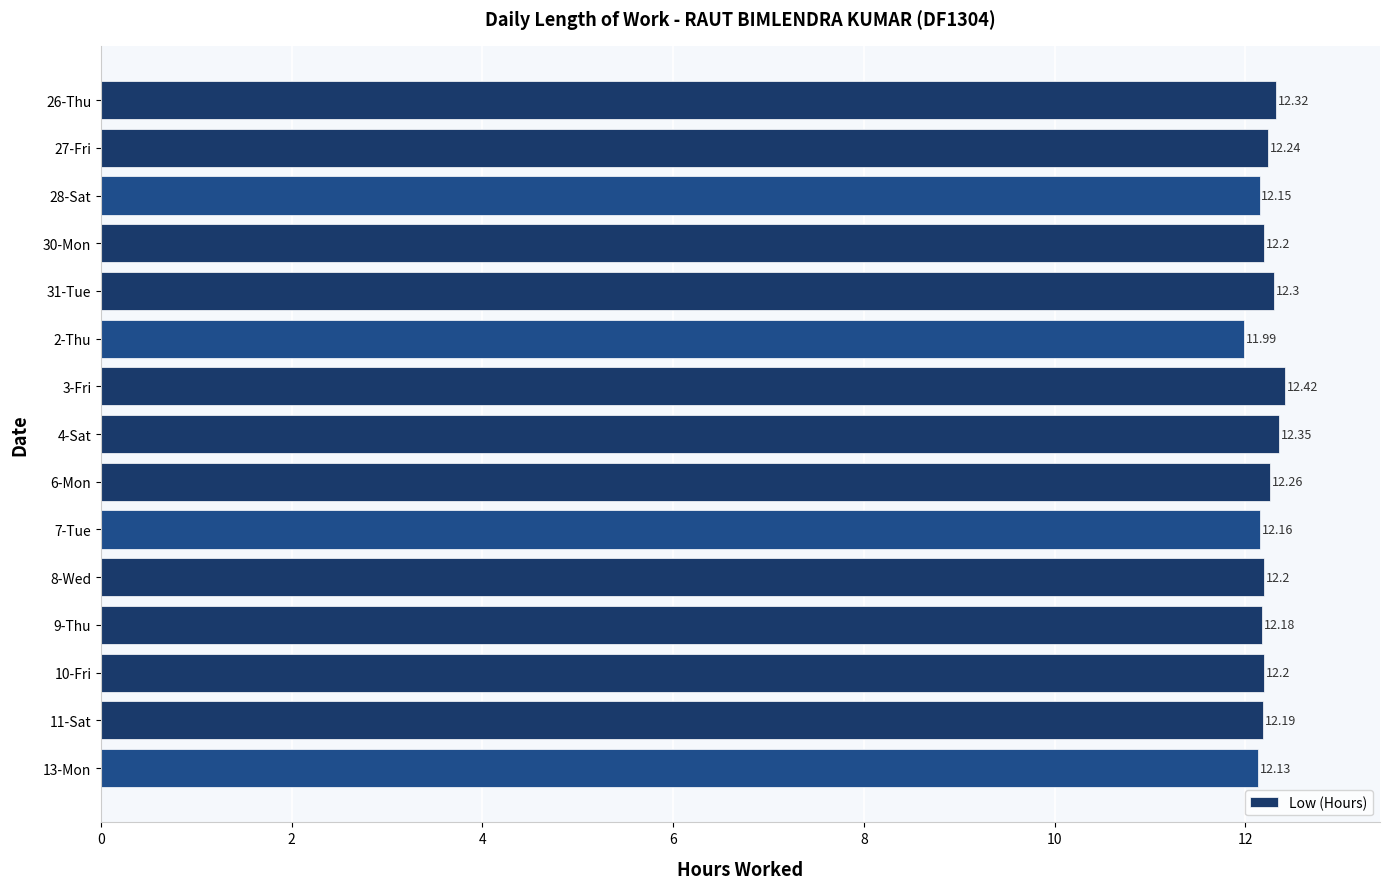

Which label corresponds to the smallest value in the chart?

2-Thu